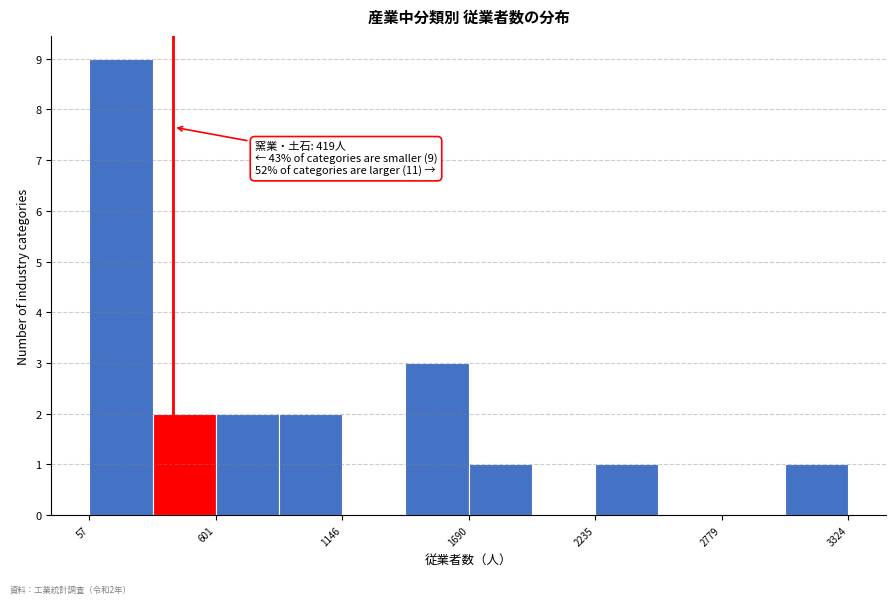

Around what value on the x-axis is the tallest bar? Give the approximate position of its centre, as read against the axis.

200